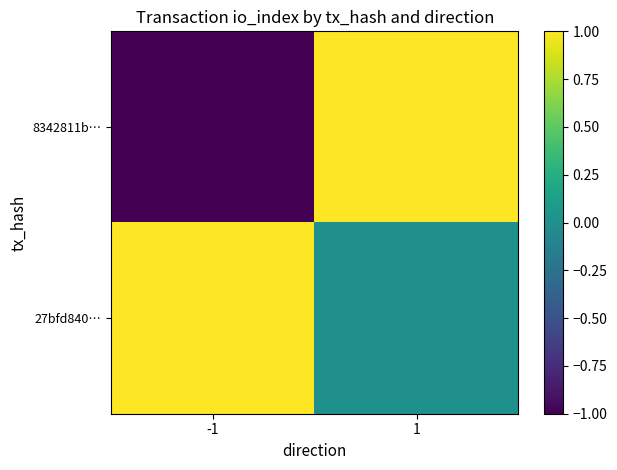

List the series in order of their overall mean, lowest first.

8342811b…, 27bfd840…